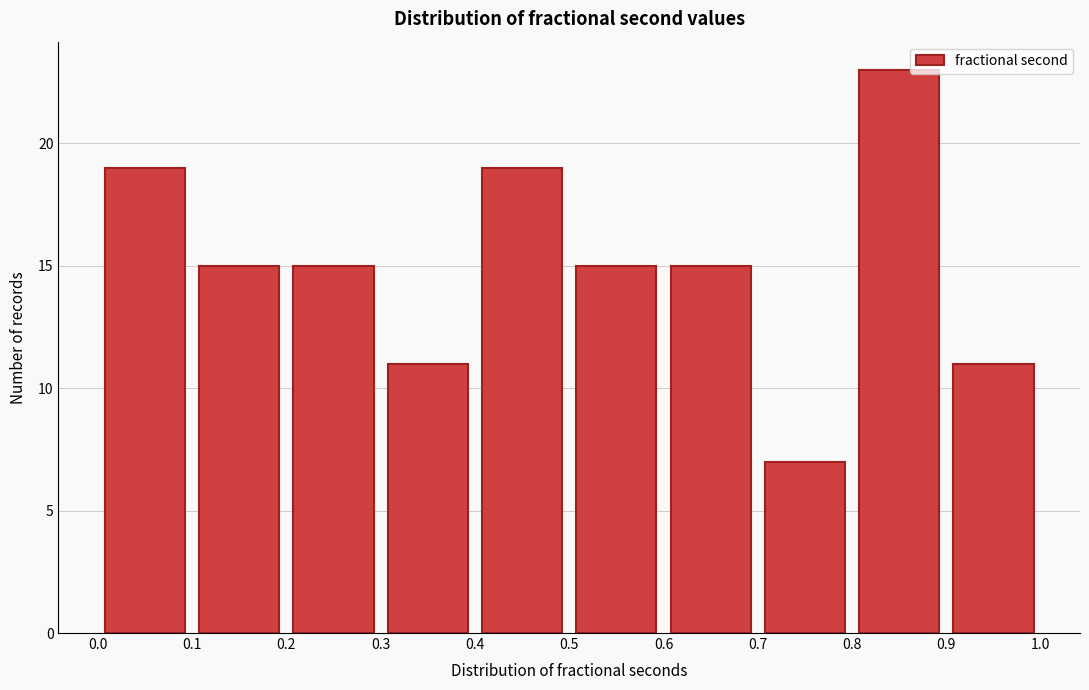

What is the height of the bar covering 0.7 to 0.8 on the x-axis? The values are not printed on the chart, so give them approximately, as read against the axis.

7